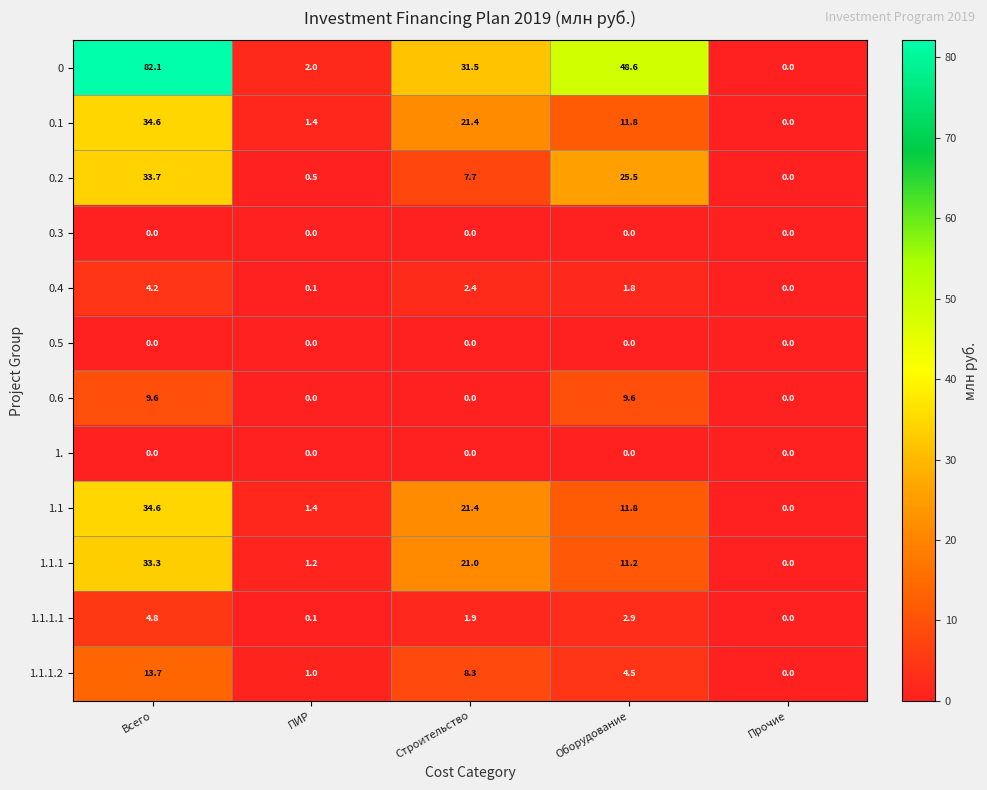

Is it true that 0.4 equals 0.0 at Прочие?

True